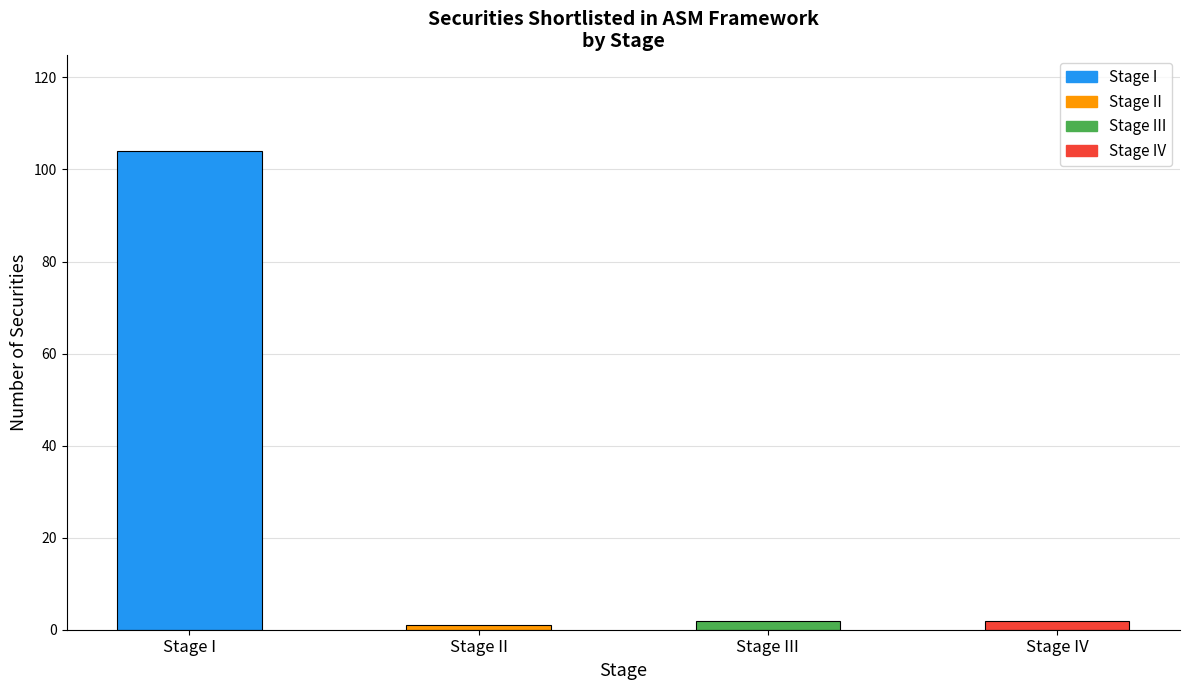

At which label does the data first exceed 2?

Stage I